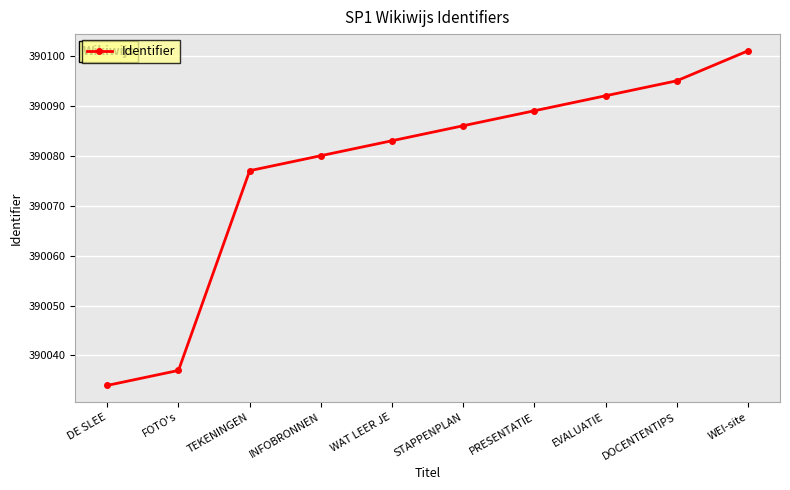

What is the maximum value shown in the chart?

390101